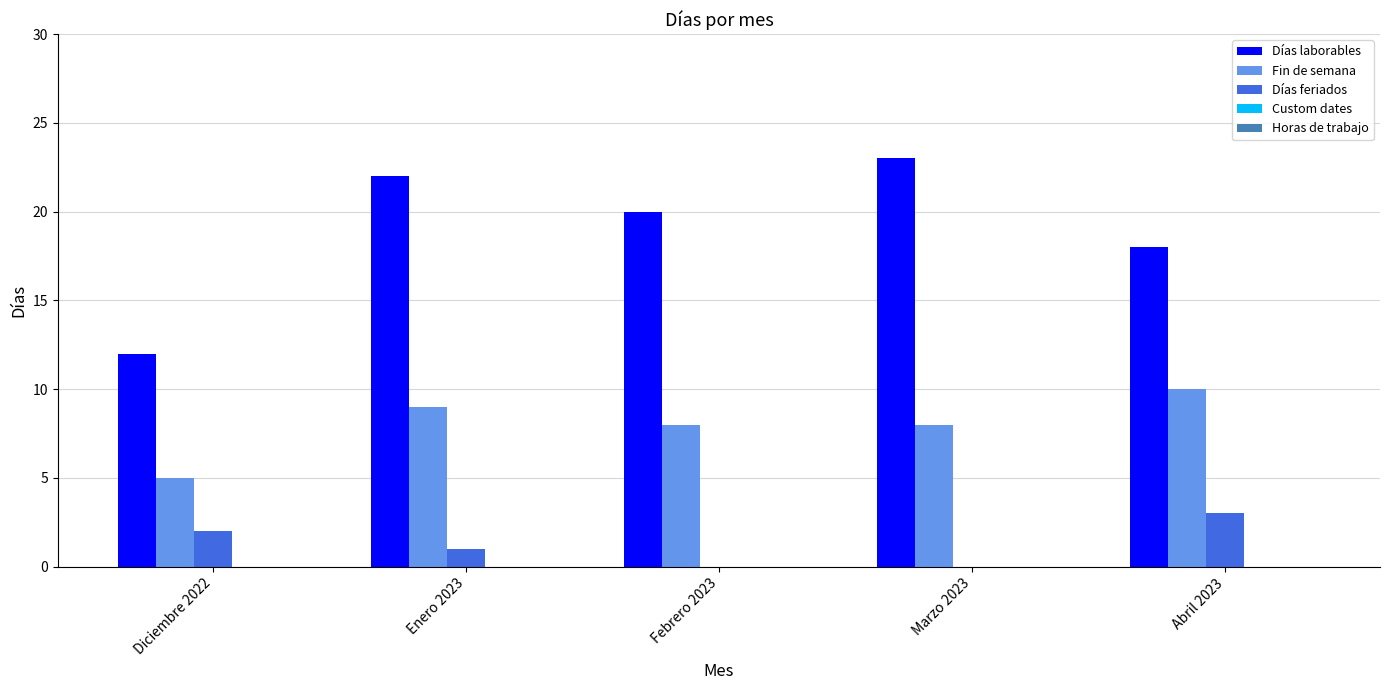

Which series has the largest total across all categories?

Días laborables